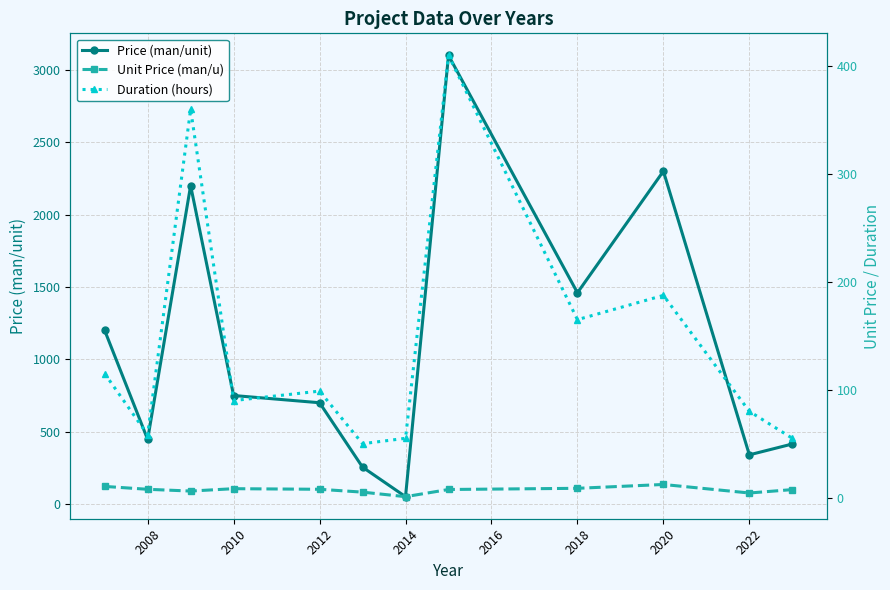

At which label does Price (man/unit) reach its minimum?

2014